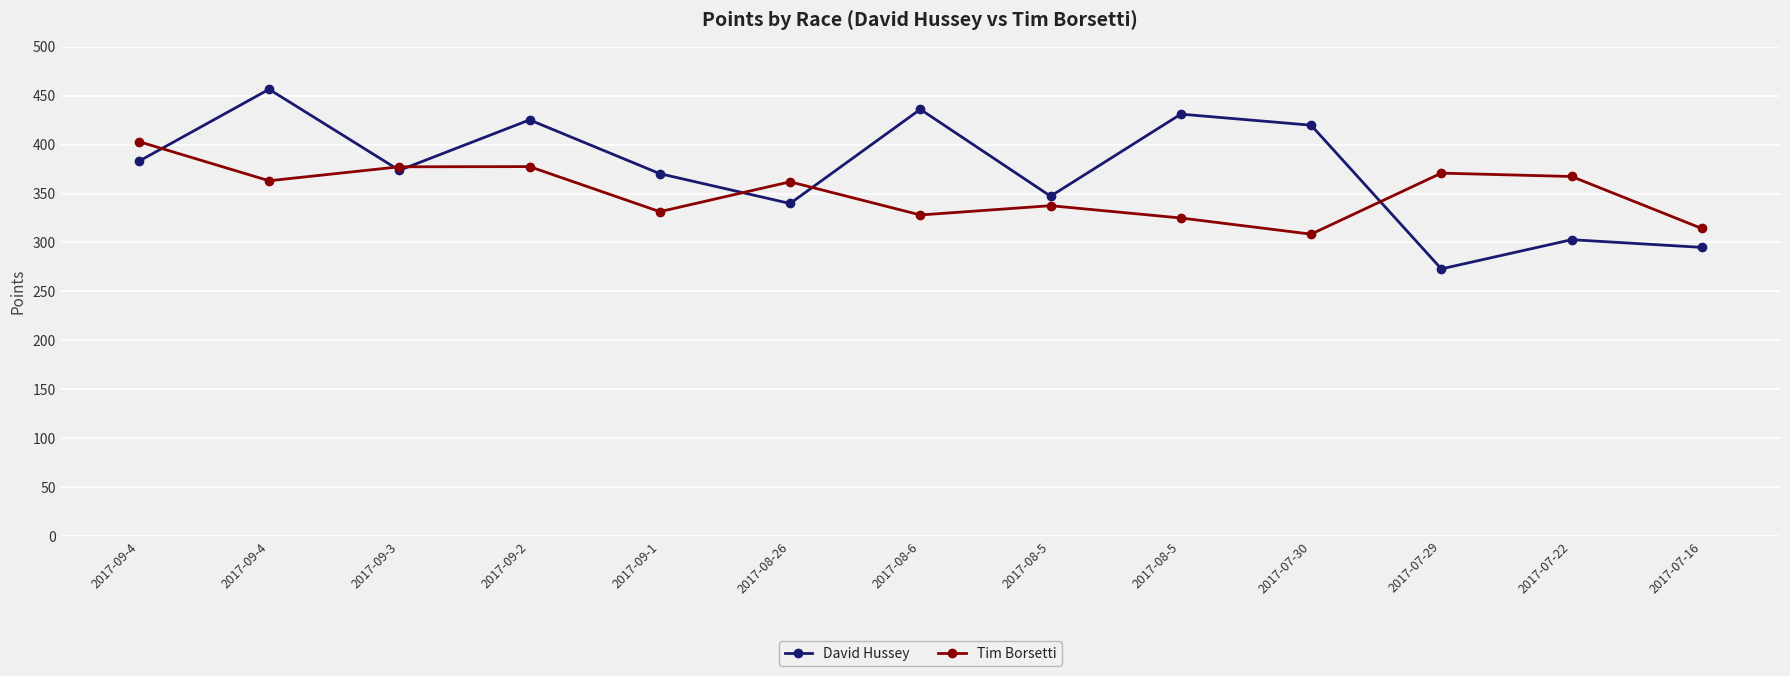

How many data points in Tim Borsetti are above 361?

7